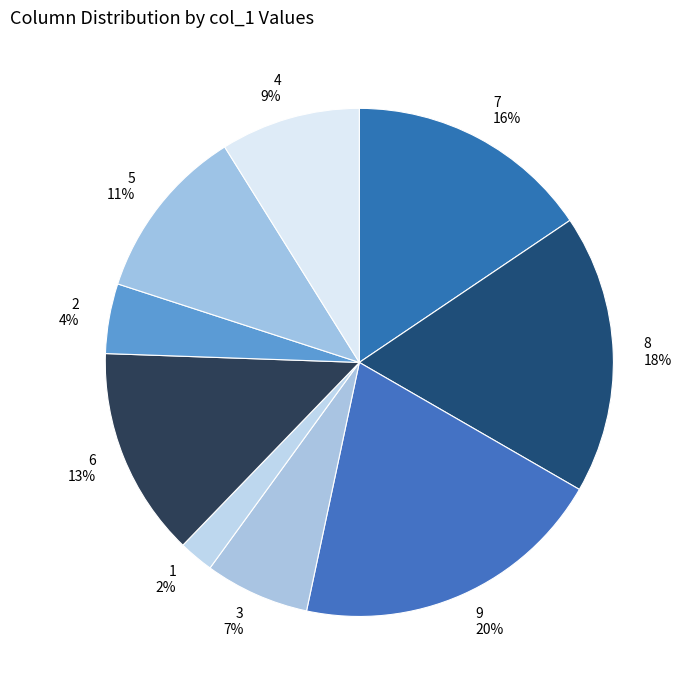

Combined, do 9 and 1 account for over 50%?

No